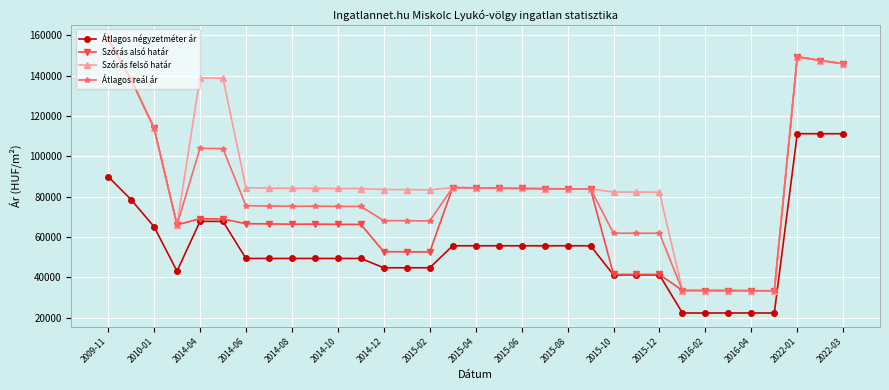

What is the maximum value shown in the chart?

158406